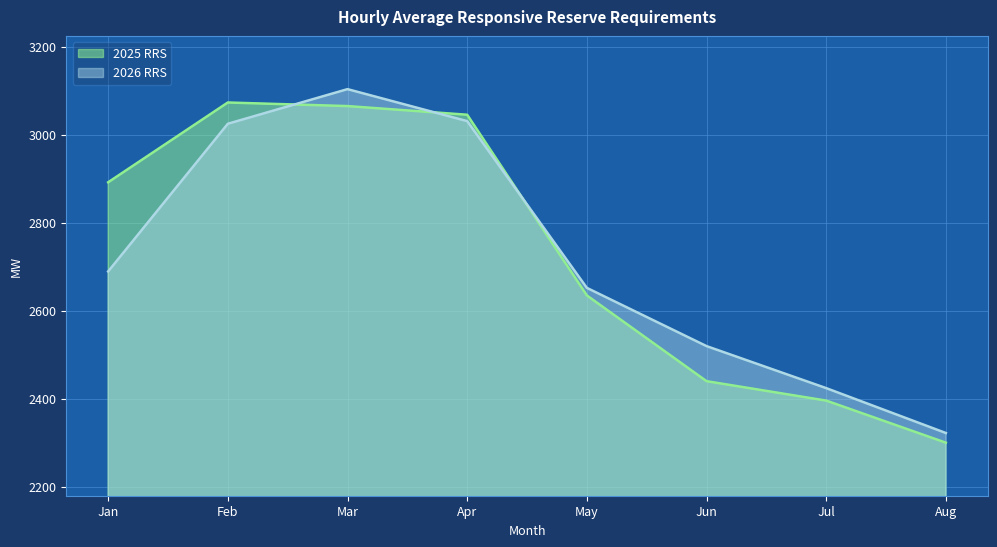

What is the sum of the 2026 RRS values at Aug and Mar?

5425.5